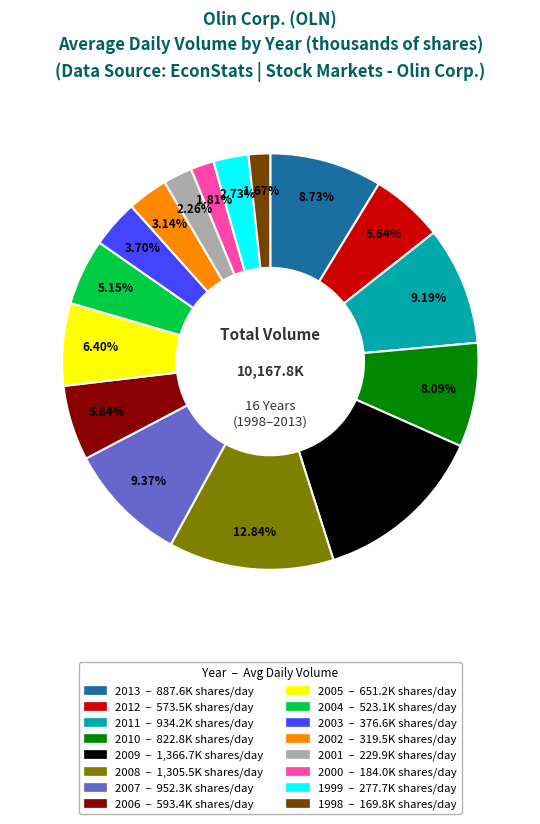

Which has a higher value, 2005 or 2000?

2005